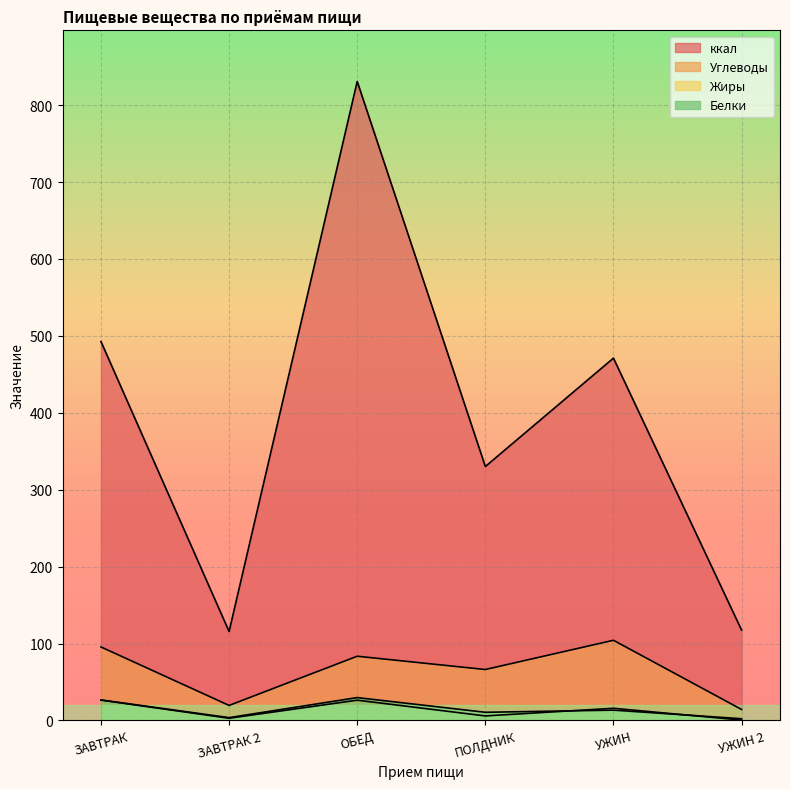

Which label corresponds to the smallest value in the chart?

УЖИН 2